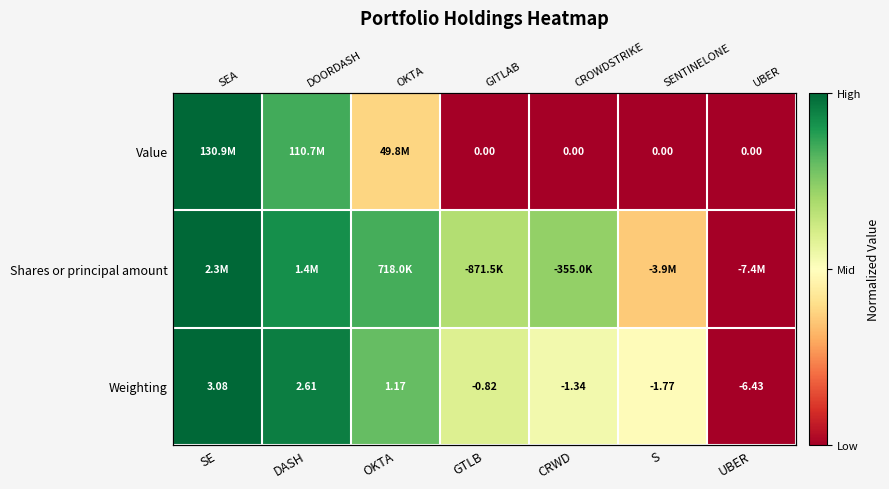

Between CRWD and GTLB, which is larger?

CRWD